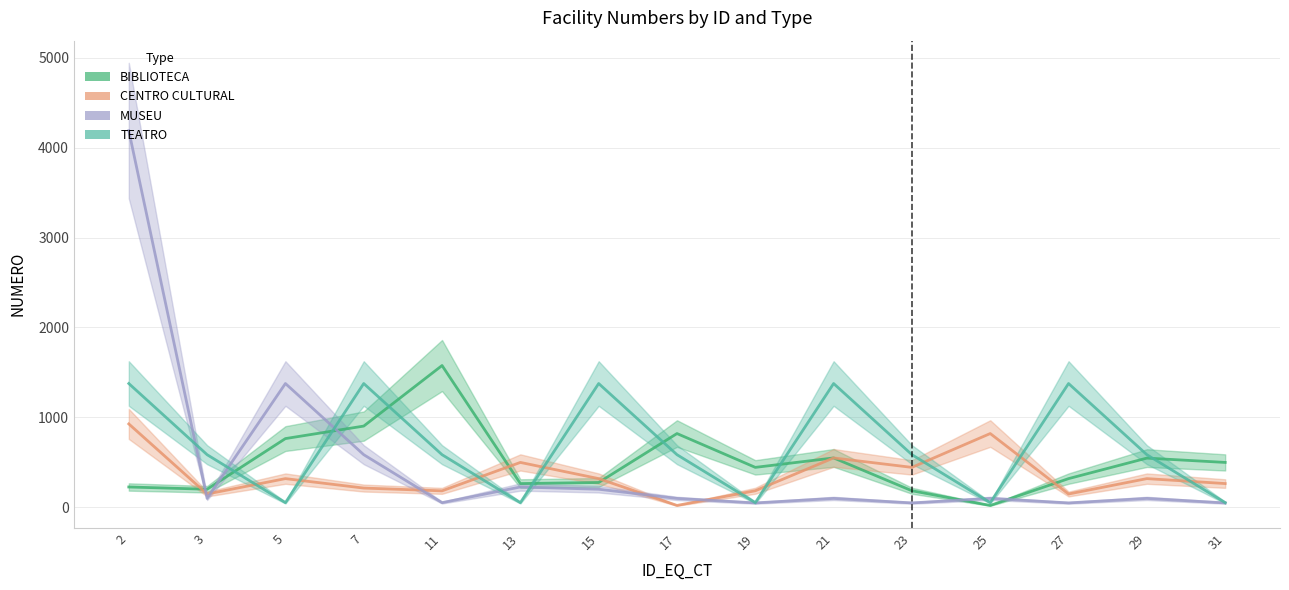

Where is TEATRO nearest to the value 715?

3